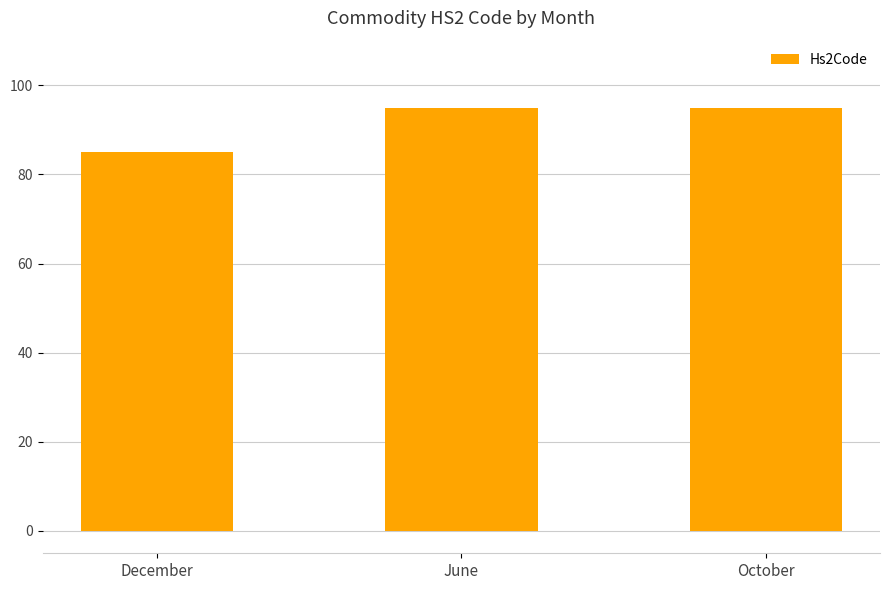

Count the number of data series in this chart.

1